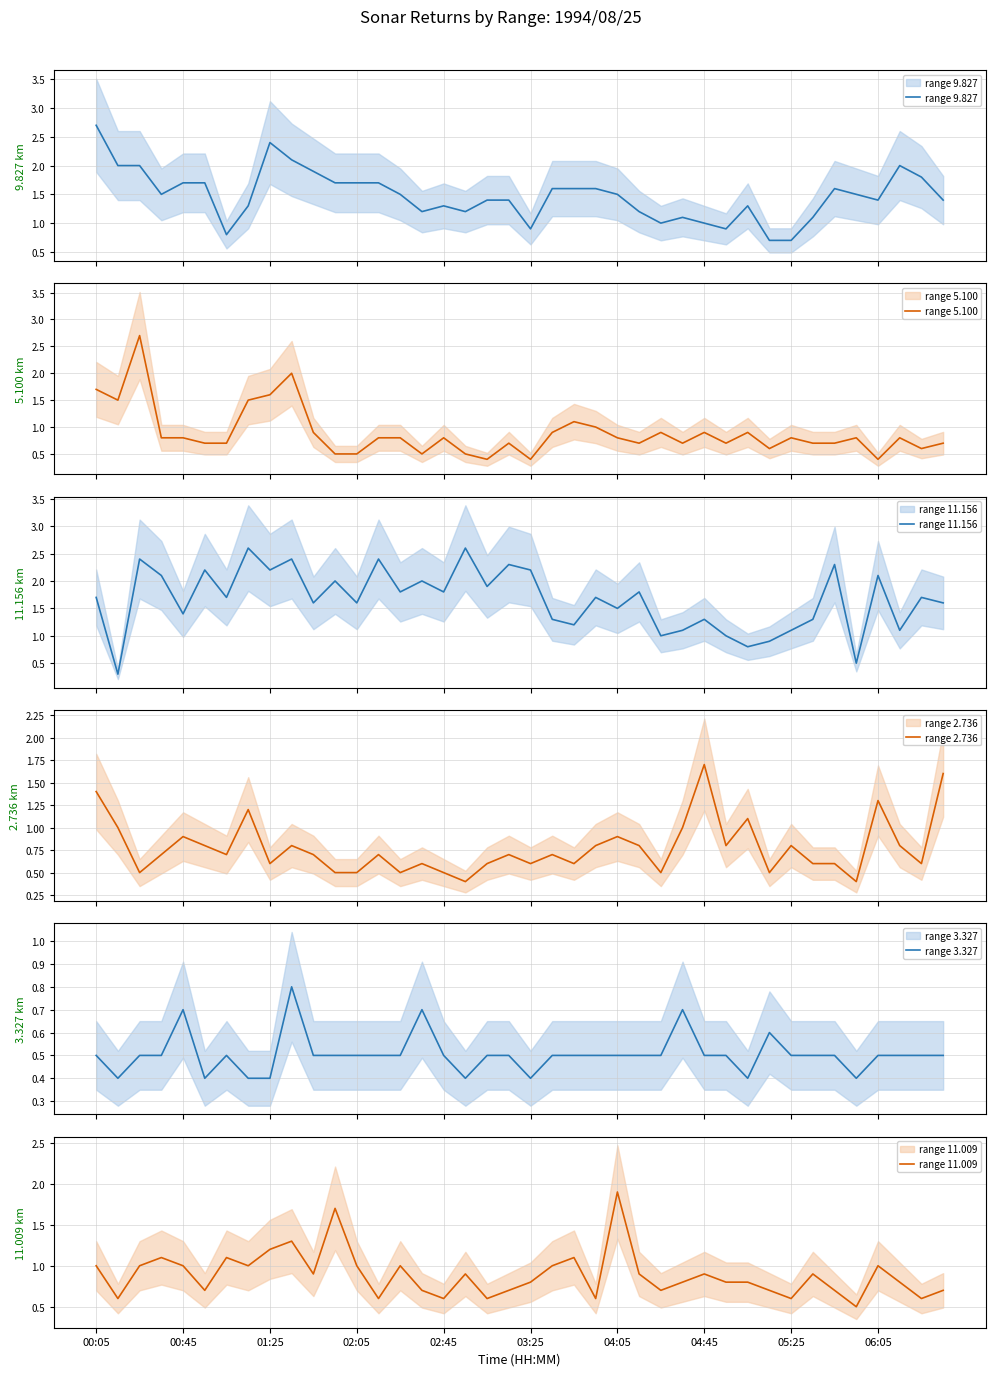

At which label is range 11.009 closest to 1?

00:05